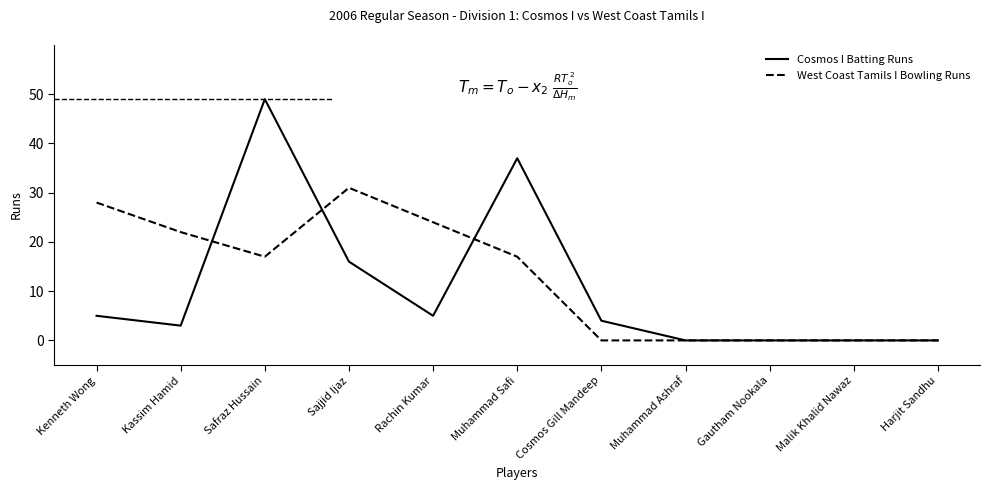

What are all the series names shown in the legend?

Cosmos I Batting Runs, West Coast Tamils I Bowling Runs